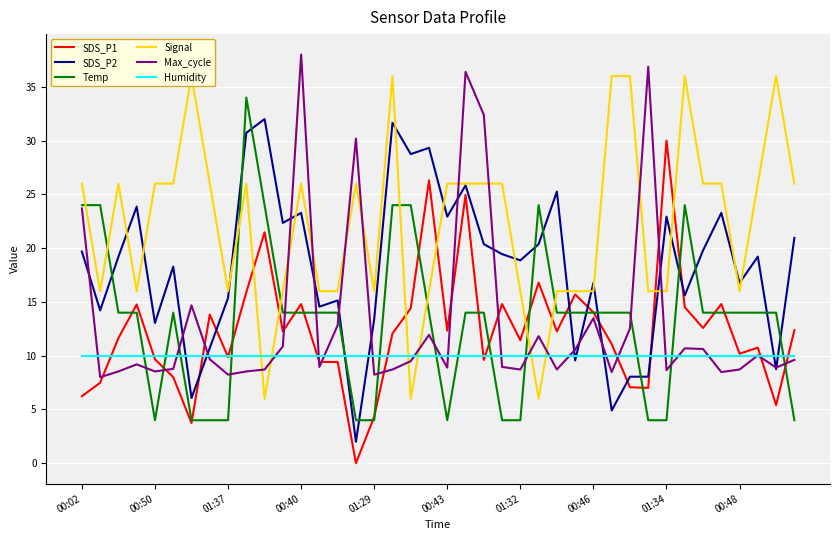

What is the label of the 40th point from the left?

39